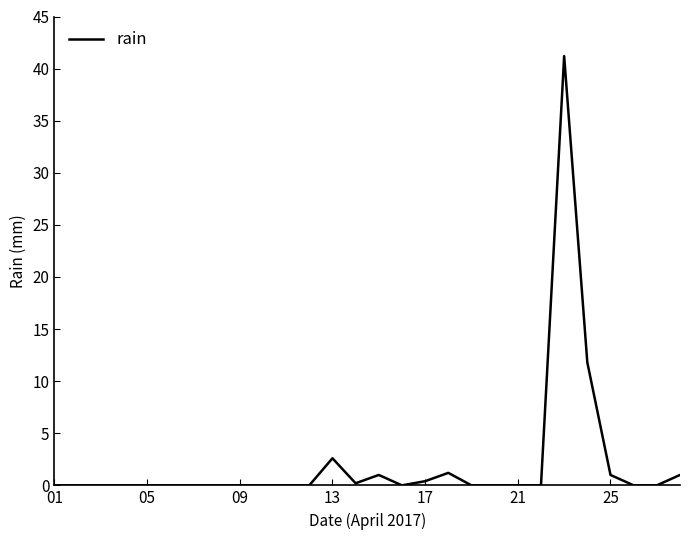

What is the difference between the maximum and minimum values?

41.2